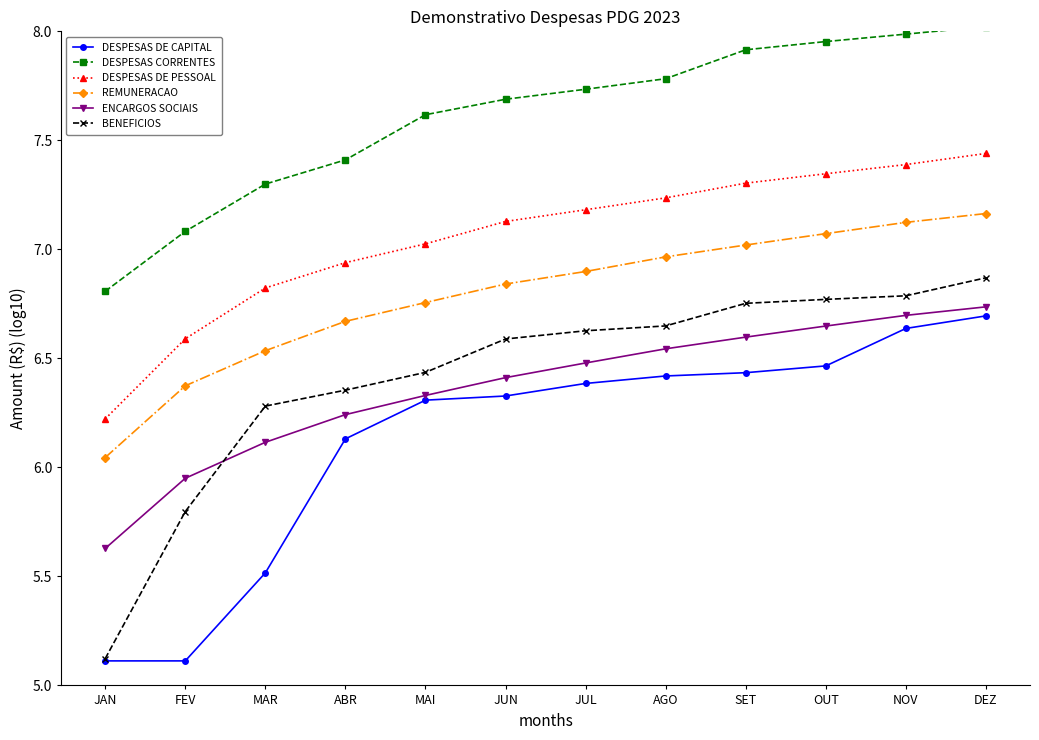

Which series has the widest spread of values?

BENEFICIOS